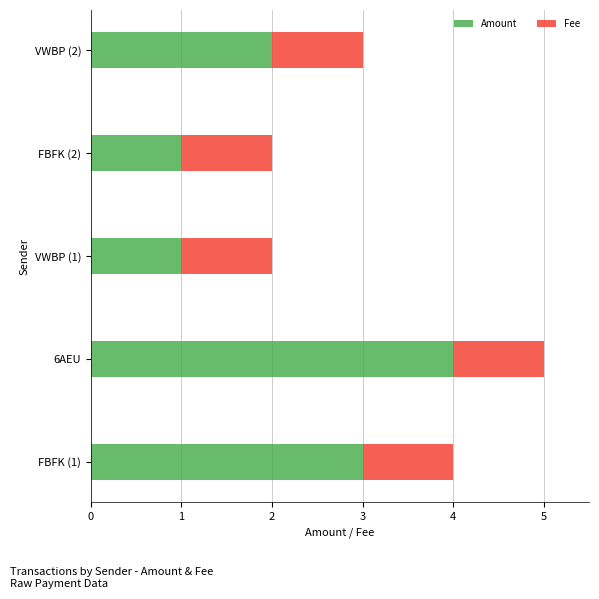

What are all the series names shown in the legend?

Amount, Fee